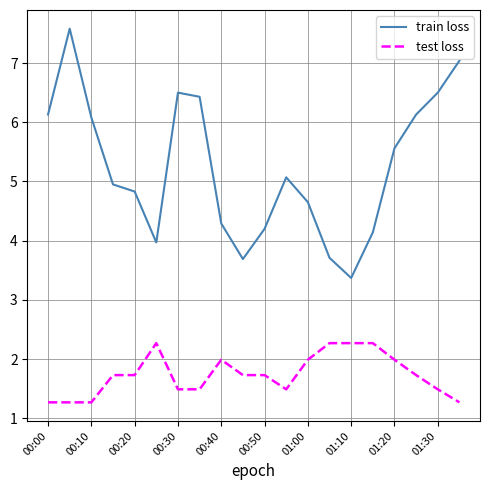

True or false: test loss and train loss intersect in this chart.

False